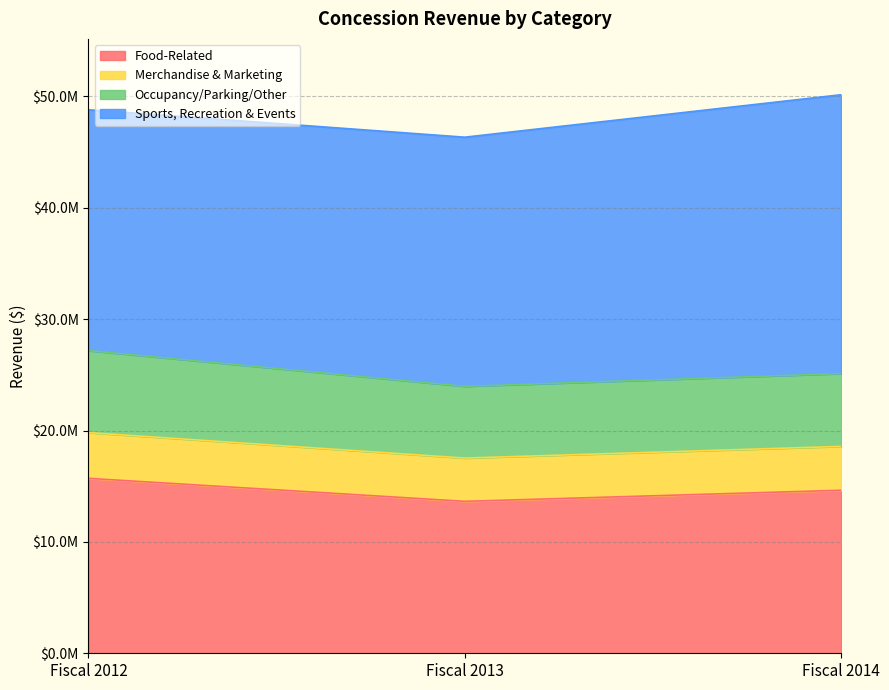

How many categories are shown in the chart?

3